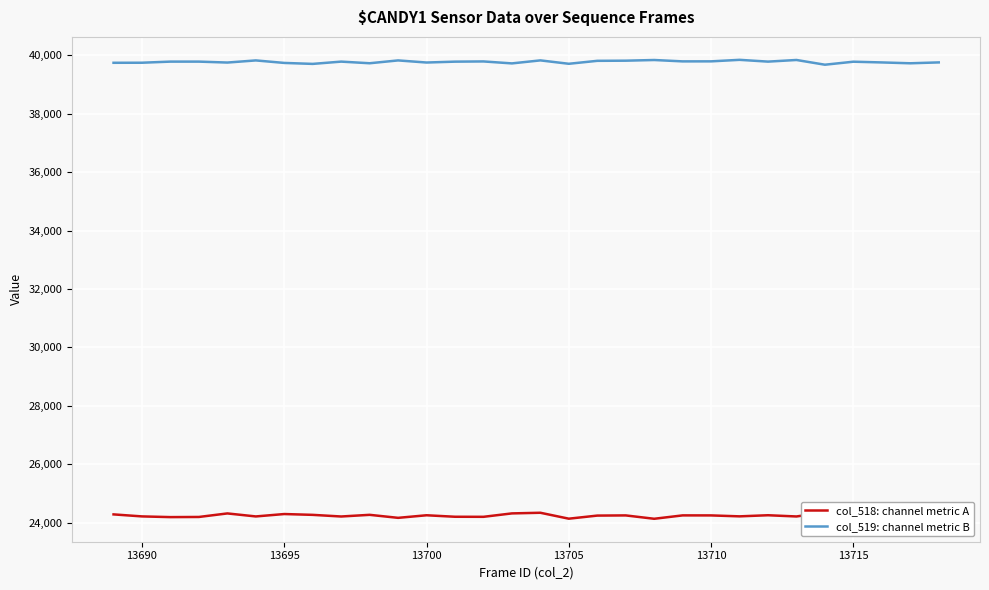

What is the maximum value for col_519: channel metric B?

39846